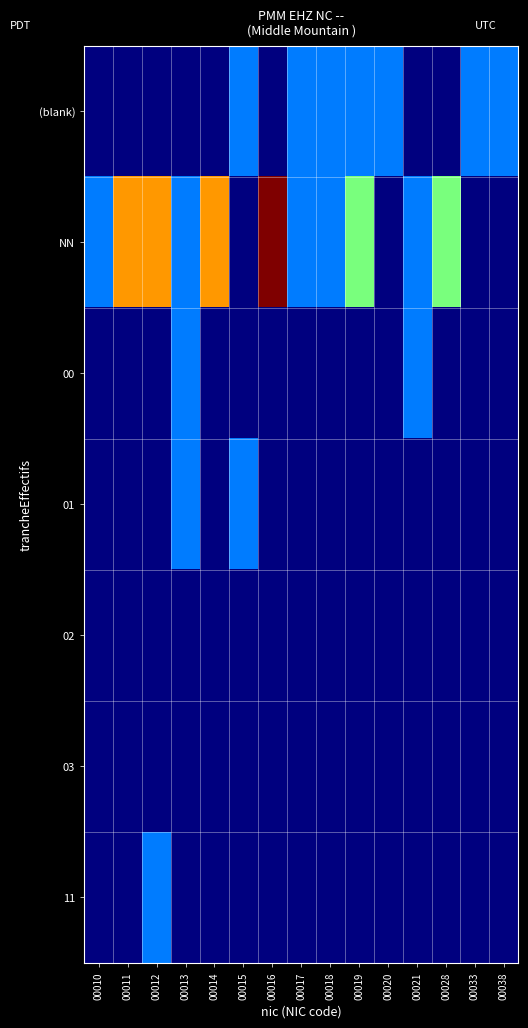

At 00012, list the series in order from largest to smallest.

NN, 11, (blank), 00, 01, 02, 03